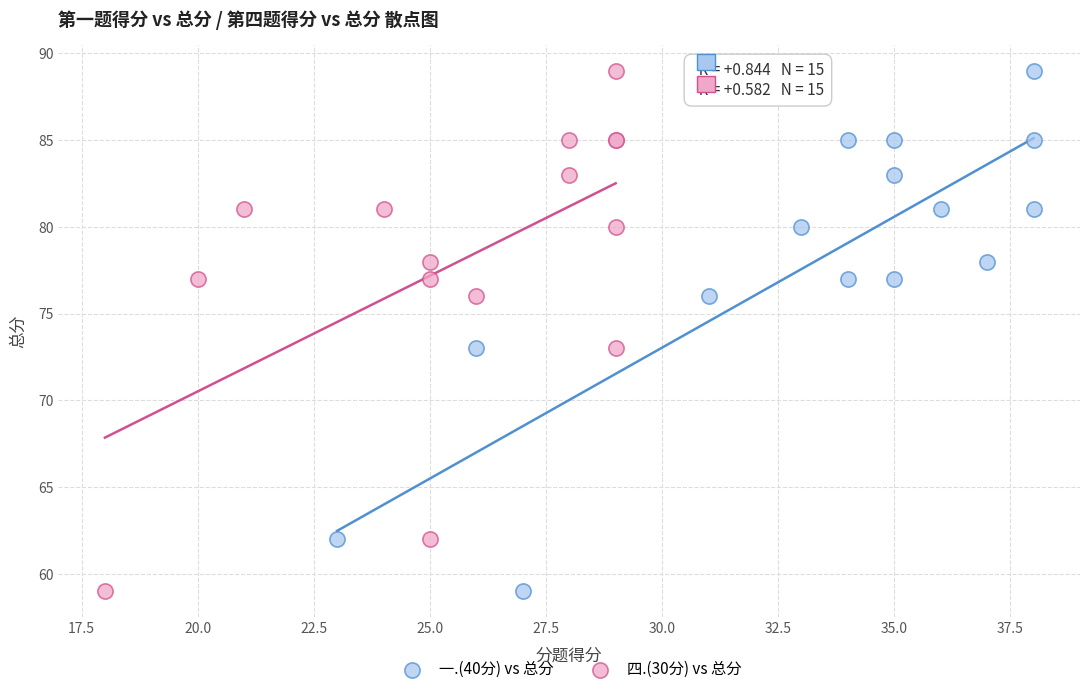

What are all the series names shown in the legend?

一.(40分) vs 总分, 四.(30分) vs 总分